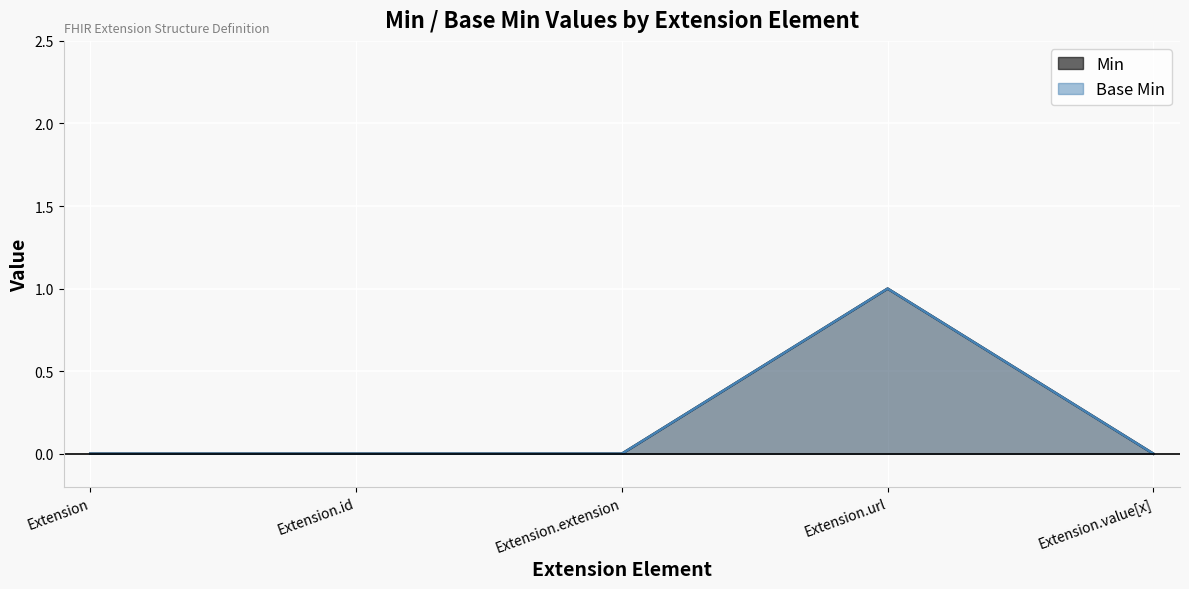

What is the label of the 4th point from the left?

Extension.url